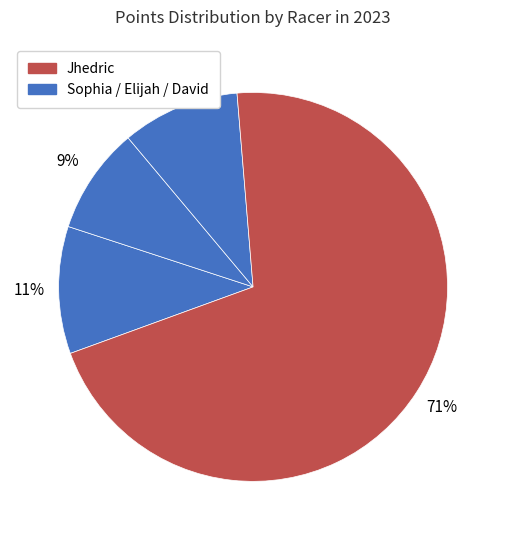

How many segments does this pie chart have?

4